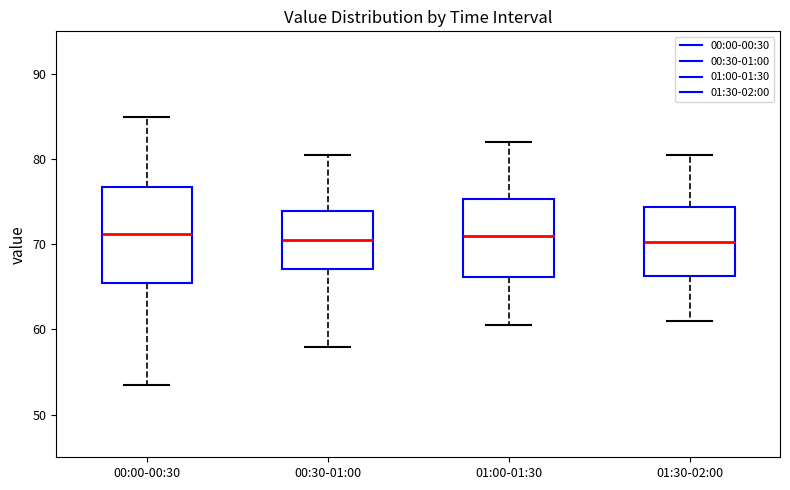

Reading left to right, transcribe this box plot: for each box, give where its median line is, the range the box spans, and where its two whiskers end, as read against the y-axis. The values are not printed on the chart, so give them approximately, as read against the axis.

00:00-00:30: median 71, box 66 to 77, whiskers 54 to 85
00:30-01:00: median 71, box 67 to 74, whiskers 58 to 81
01:00-01:30: median 71, box 66 to 75, whiskers 61 to 82
01:30-02:00: median 70, box 66 to 74, whiskers 61 to 81